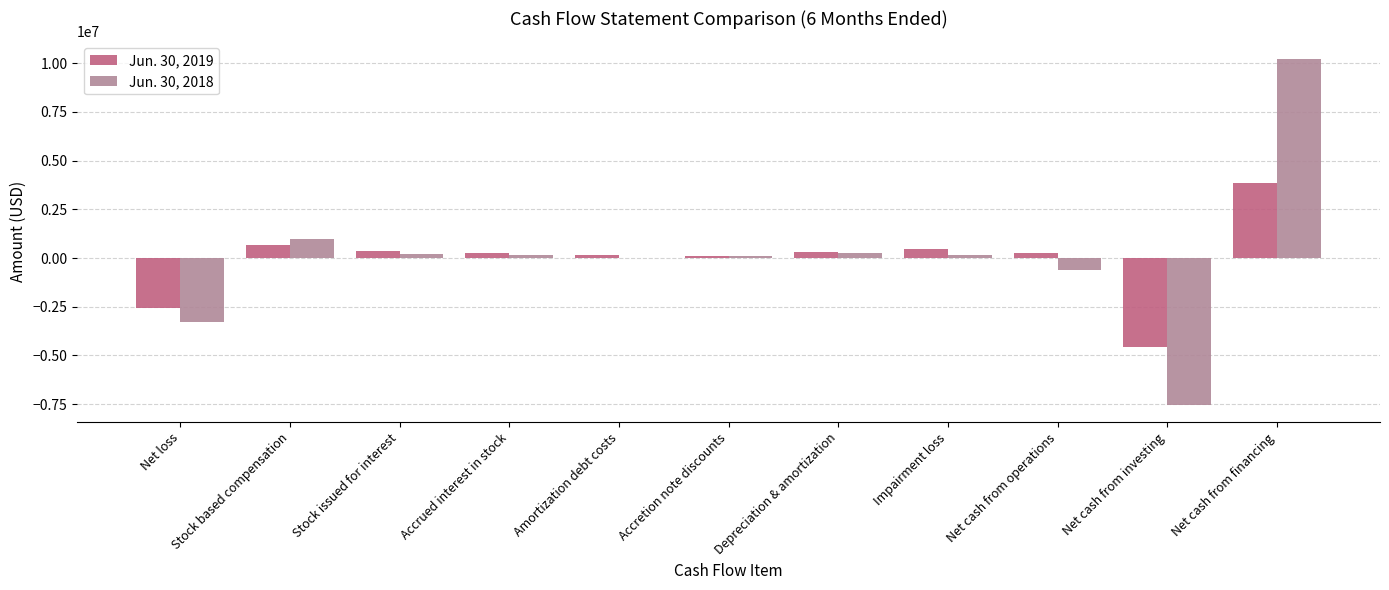

Which series has the widest spread of values?

Jun. 30, 2018